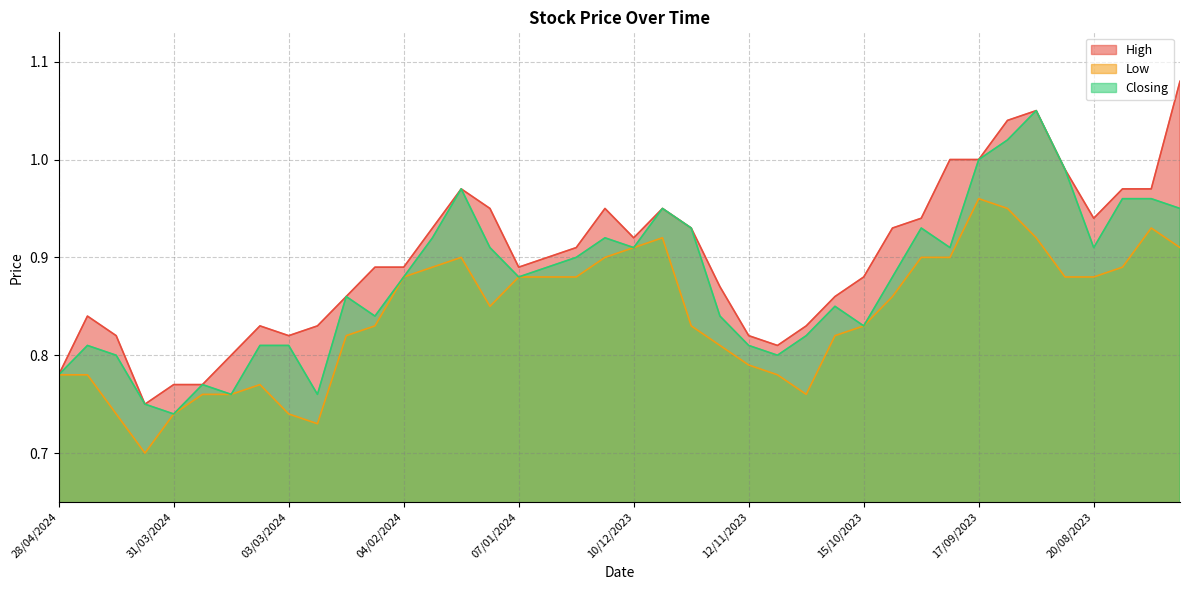

Reading left to right, what are all the values shown in this chart?

High: 0.8	0.8	0.8	0.8	0.8	0.8	0.8	0.8	0.8	0.8	0.9	0.9	0.9	0.9	1.0	0.9	0.9	0.9	0.9	0.9	0.9	0.9	0.9	0.9	0.8	0.8	0.8	0.9	0.9	0.9	0.9	1.0	1.0	1.0	1.1	1.0	0.9	1.0	1.0	1.1
Low: 0.8	0.8	0.7	0.7	0.7	0.8	0.8	0.8	0.7	0.7	0.8	0.8	0.9	0.9	0.9	0.8	0.9	0.9	0.9	0.9	0.9	0.9	0.8	0.8	0.8	0.8	0.8	0.8	0.8	0.9	0.9	0.9	1.0	0.9	0.9	0.9	0.9	0.9	0.9	0.9
Closing: 0.8	0.8	0.8	0.8	0.7	0.8	0.8	0.8	0.8	0.8	0.9	0.8	0.9	0.9	1.0	0.9	0.9	0.9	0.9	0.9	0.9	0.9	0.9	0.8	0.8	0.8	0.8	0.8	0.8	0.9	0.9	0.9	1.0	1.0	1.1	1.0	0.9	1.0	1.0	0.9